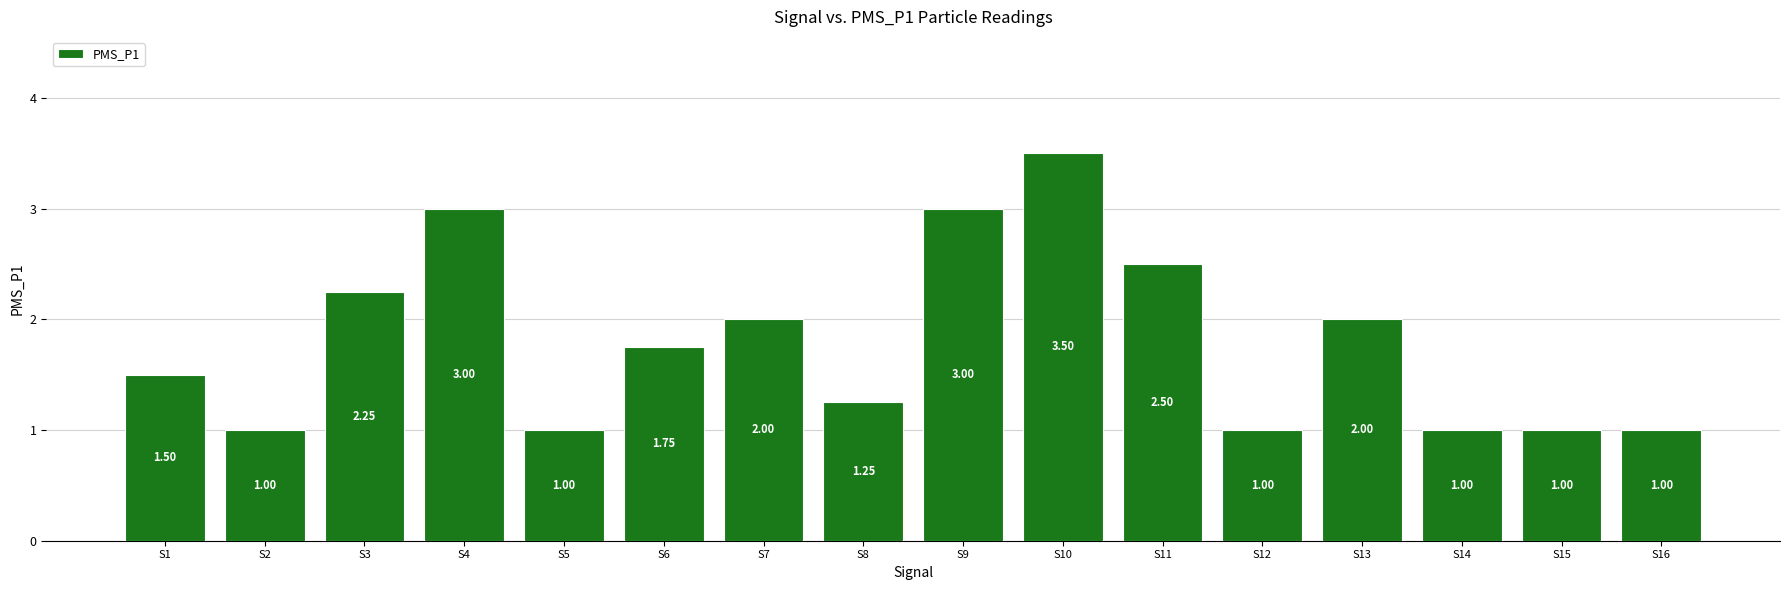

What is the ratio of the value at S7 to the value at S6?

1.1